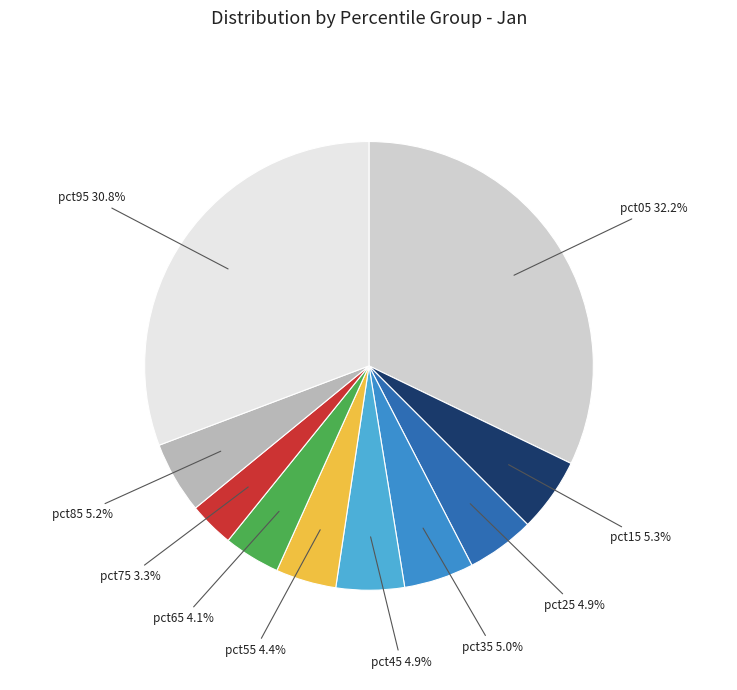

How many slices are in this pie chart?

10